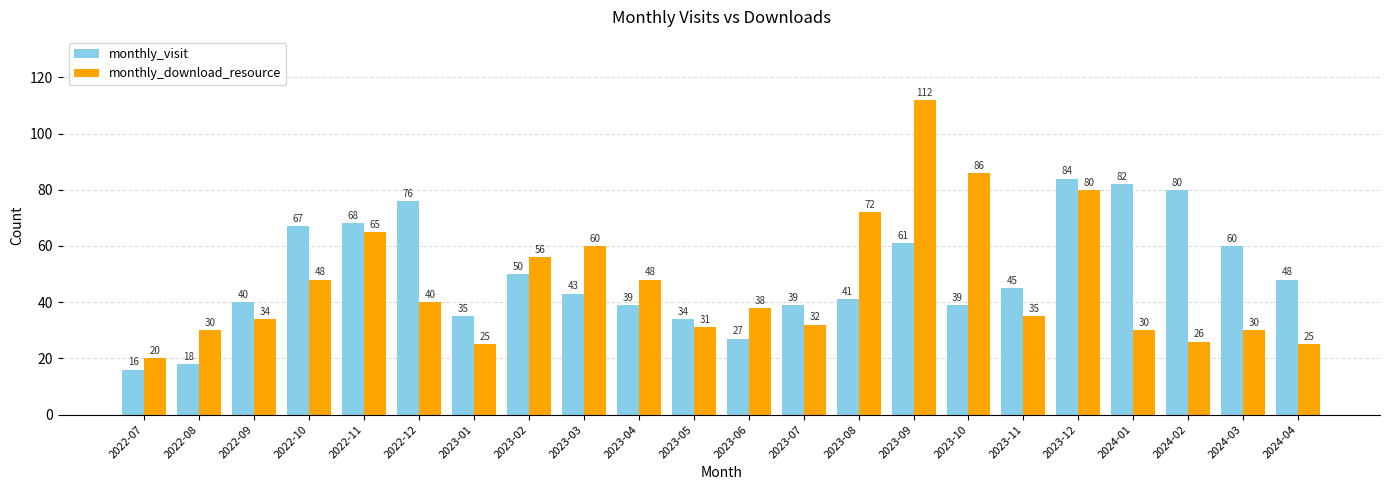

Reading left to right, what are all the values shown in this chart?

monthly_visit: 16	18	40	67	68	76	35	50	43	39	34	27	39	41	61	39	45	84	82	80	60	48
monthly_download_resource: 20	30	34	48	65	40	25	56	60	48	31	38	32	72	112	86	35	80	30	26	30	25